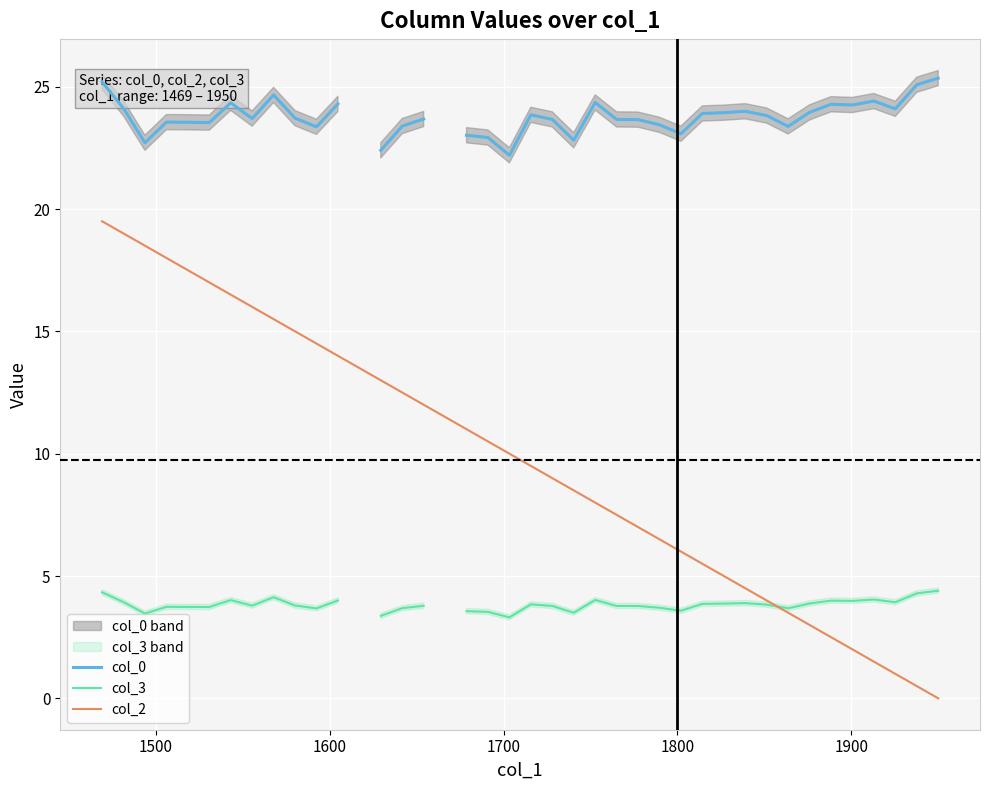

True or false: col_3 and col_2 cross at least once.

True